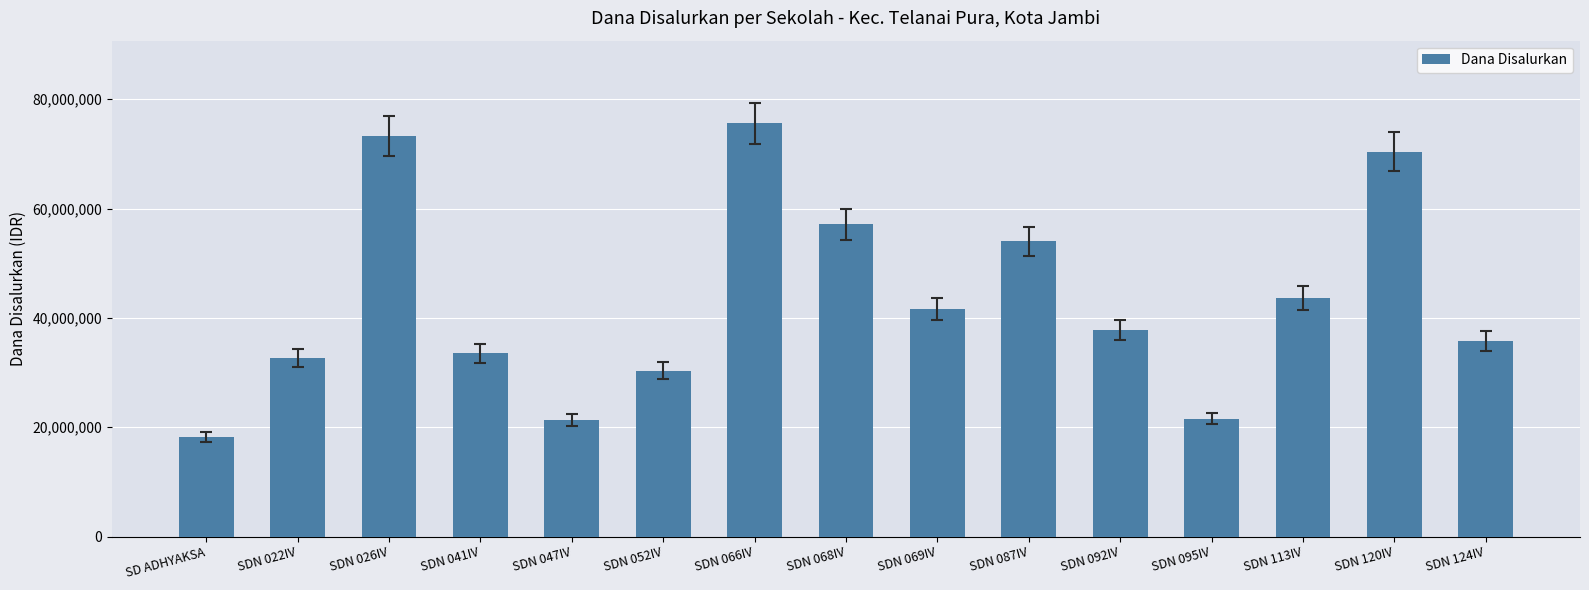

What value does the data have at SDN 052IV, to the nearest 50?

30375000